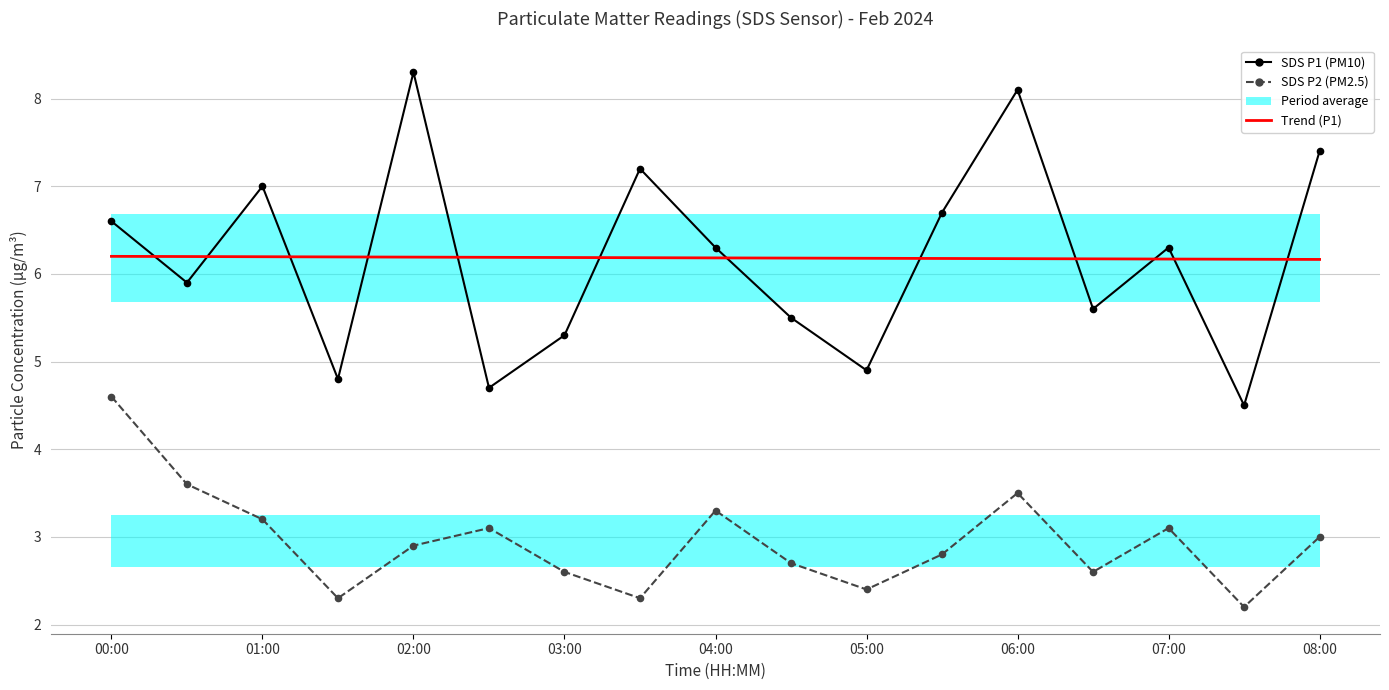

Does the chart have visible grid lines?

Yes